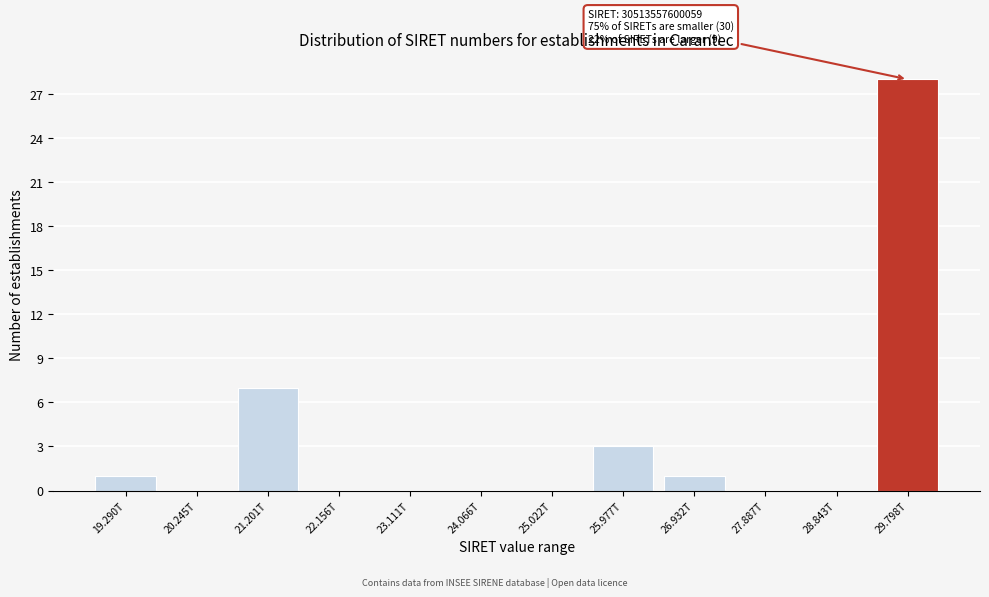

Reading left to right, what are all the values shown in this chart?

19.290T=1	20.245T=0	21.201T=7	22.156T=0	23.111T=0	24.066T=0	25.022T=0	25.977T=3	26.932T=1	27.887T=0	28.843T=0	29.798T=28